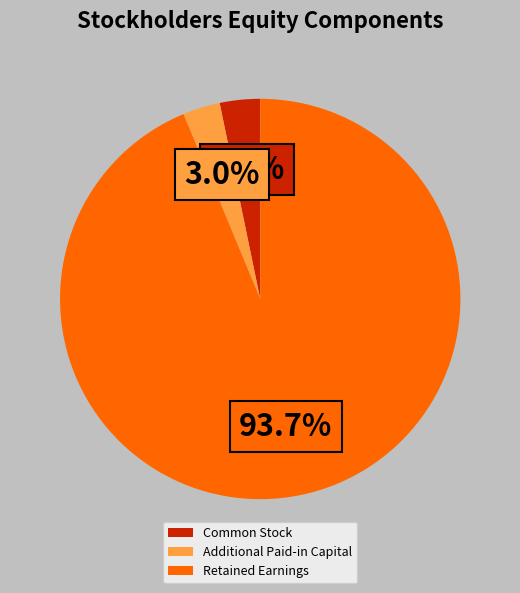

Is it true that Additional Paid-in Capital is 10% of the pie?

False